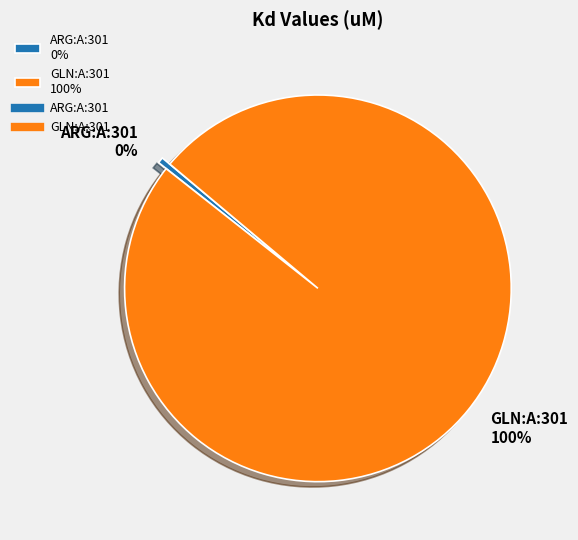

The ARG:A:301 slice represents 0% of the pie. True or false?

True